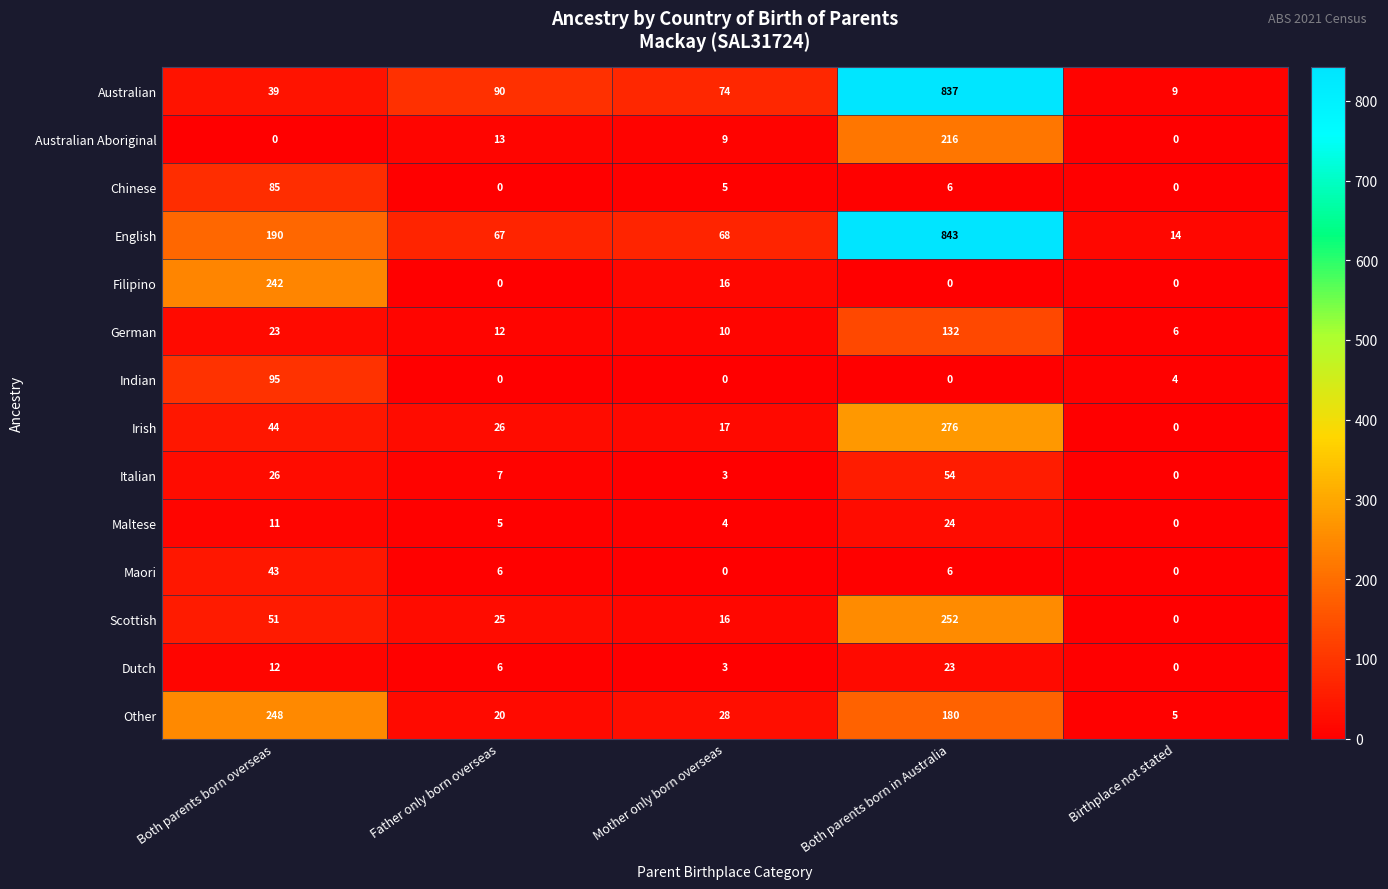

Count the number of categories in the chart.

5